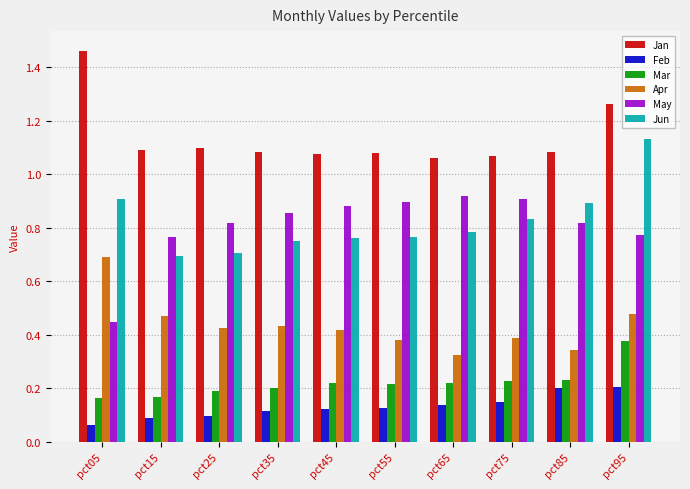

Rank the series at pct95 from lowest to highest value.

Feb, Mar, Apr, May, Jun, Jan